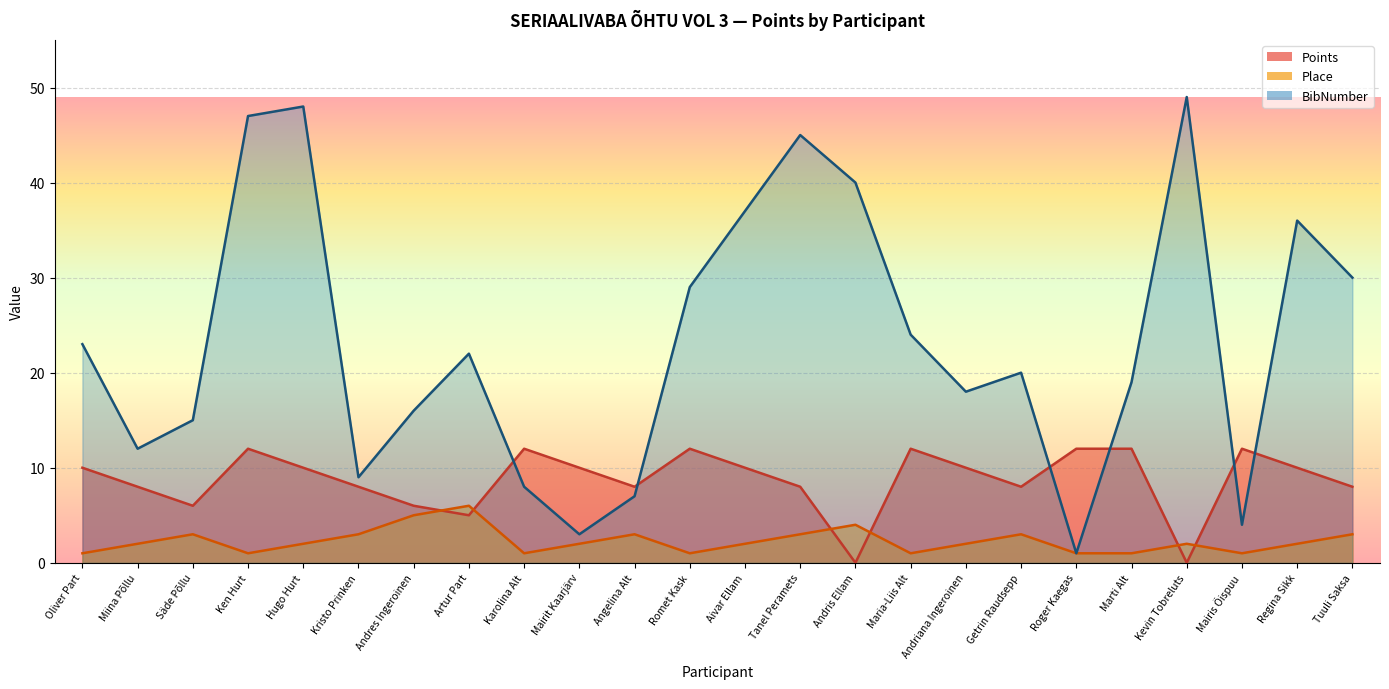

How many interior local peaks does the Points series have?

5